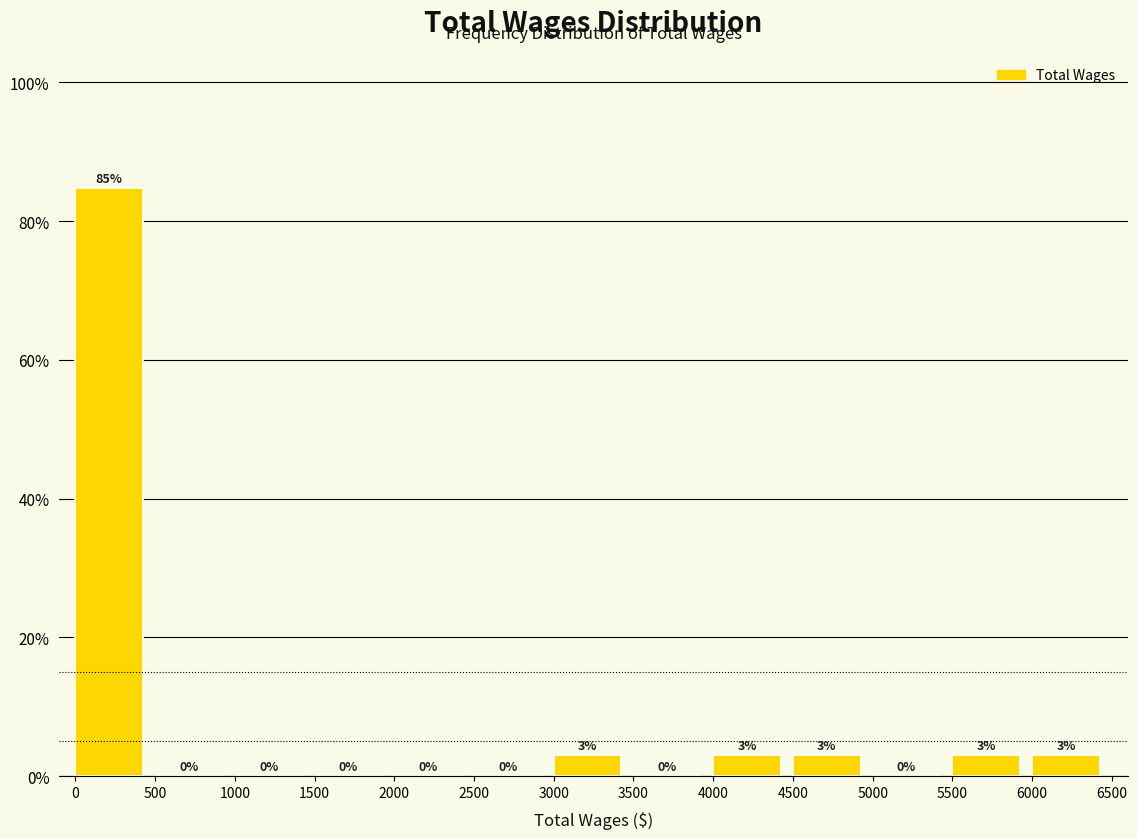

Reading left to right, transcribe this chart: for each bar, give the range it covers on the x-axis and its height.

0 to 500: 85
500 to 1000: 0
1000 to 1500: 0
1500 to 2000: 0
2000 to 2500: 0
2500 to 3000: 0
3000 to 3500: 3
3500 to 4000: 0
4000 to 4500: 3
4500 to 5000: 3
5000 to 5500: 0
5500 to 6000: 3
6000 to 6500: 3